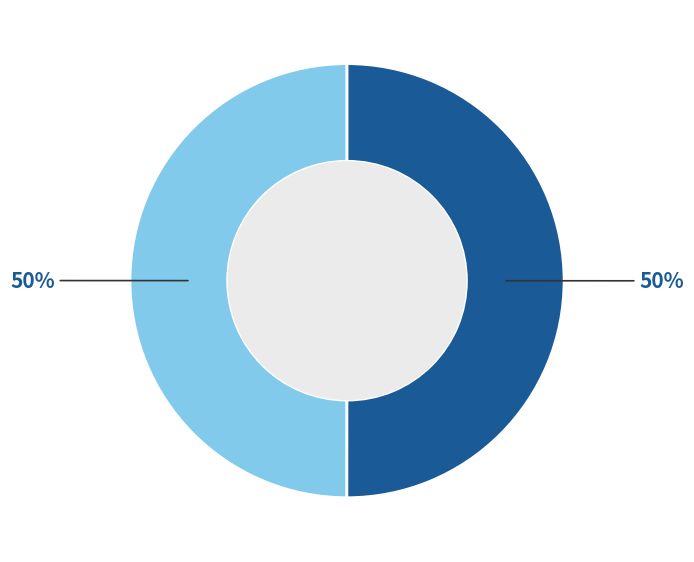

To the nearest percent, what is the average slice percentage?

50%